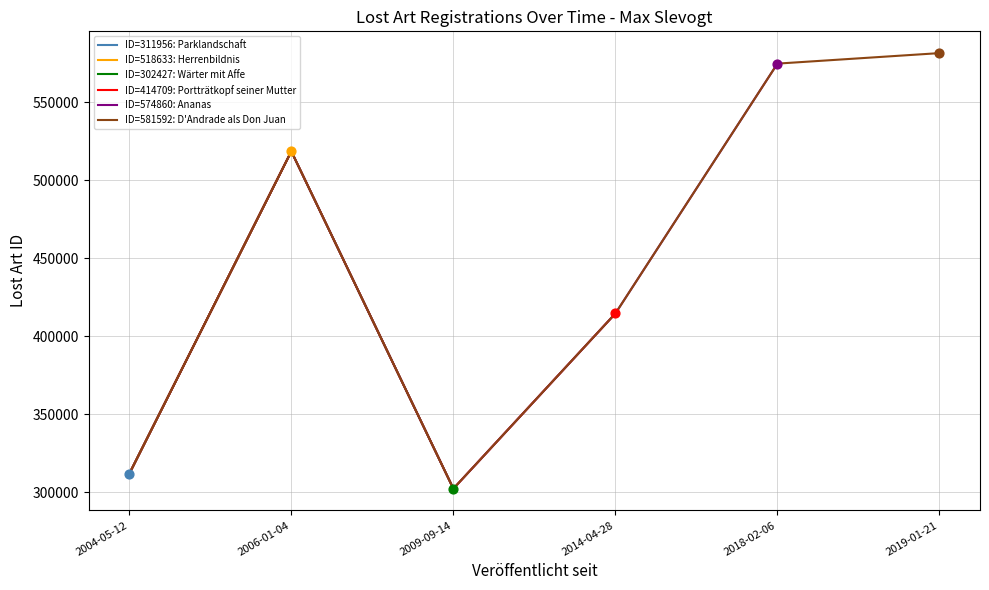

Between 2018-02-06 and 2004-05-12, which is larger?

2018-02-06